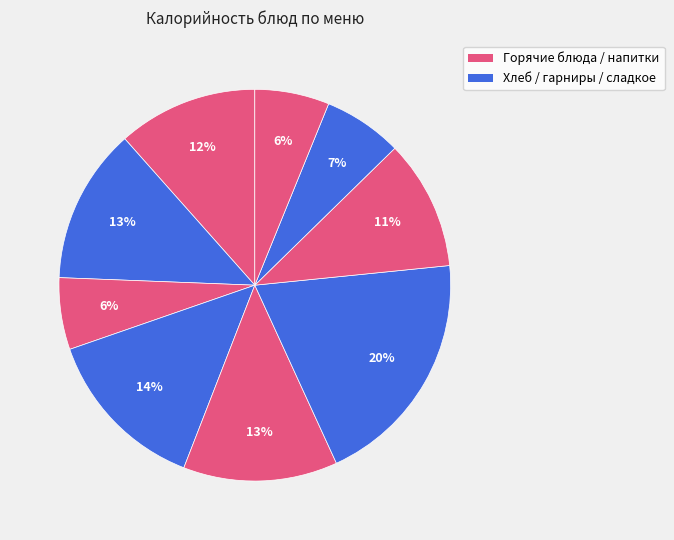

How many segments does this pie chart have?

9